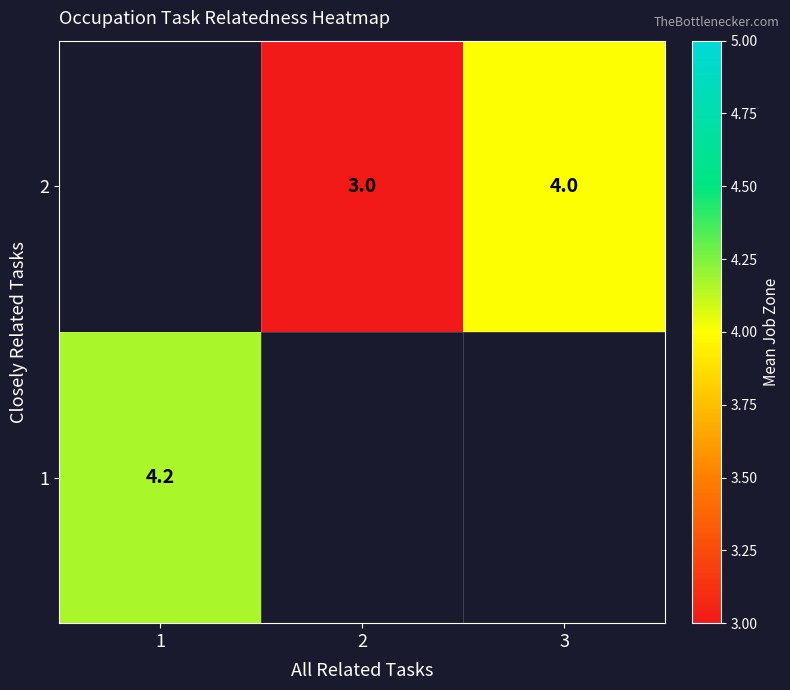

At which label does 1 reach its minimum?

1